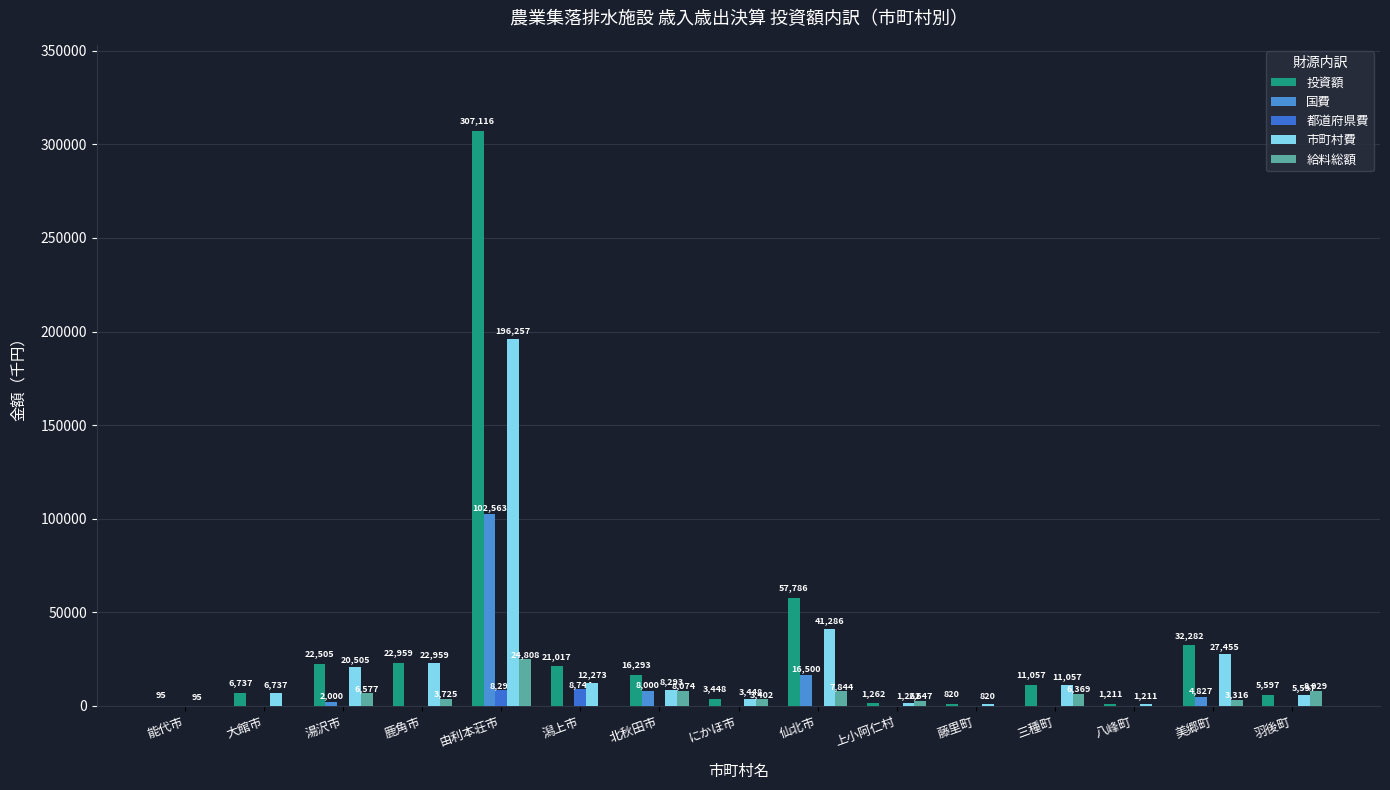

At which label is 都道府県費 closest to 4372?

由利本荘市